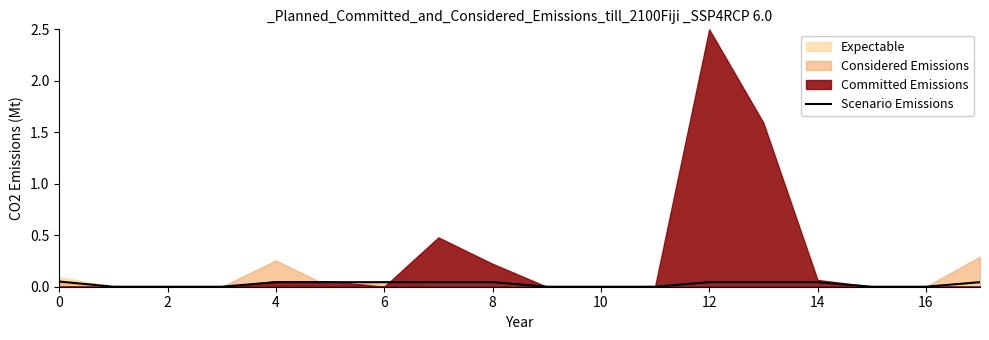

Reading left to right, extract all data points from this chart.

0.1	0.0	0.0	0.0	0.0	0.0	0.0	0.0	0.0	0.0	0.0	0.0	0.0	0.0	0.0	0.0	0.0	0.0